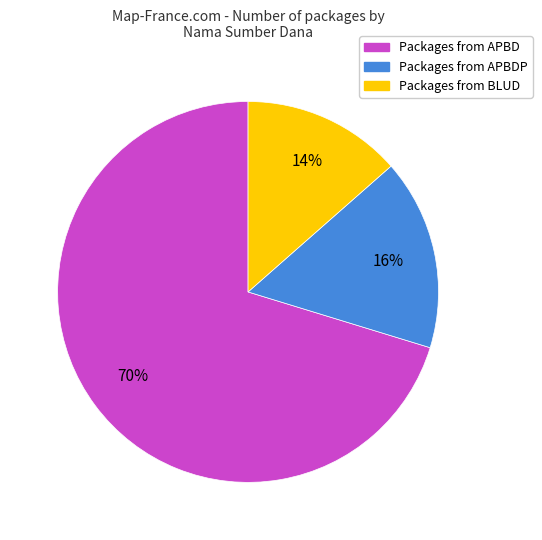

Does any single category account for the majority?

Yes